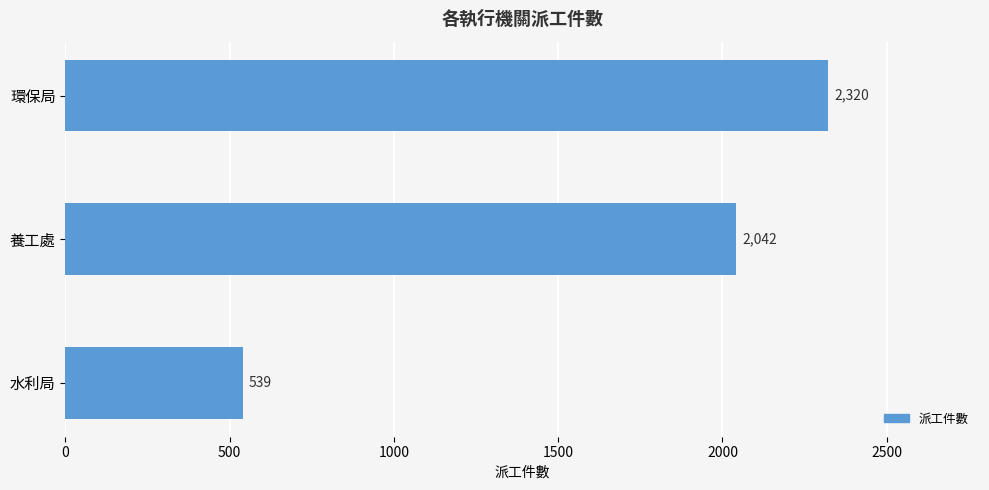

What is the average value?

1634